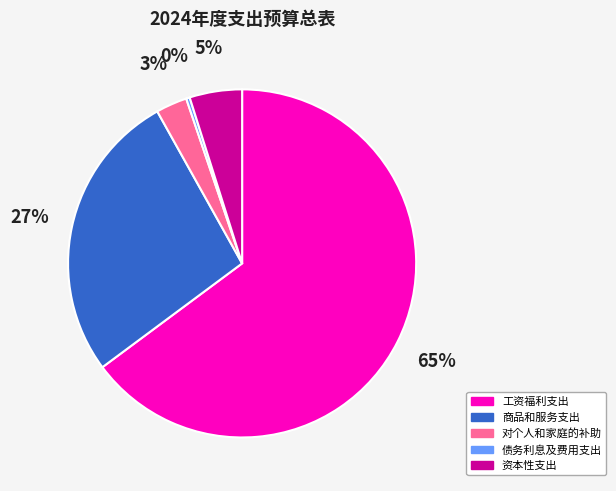

Which slice is the smallest?

债务利息及费用支出